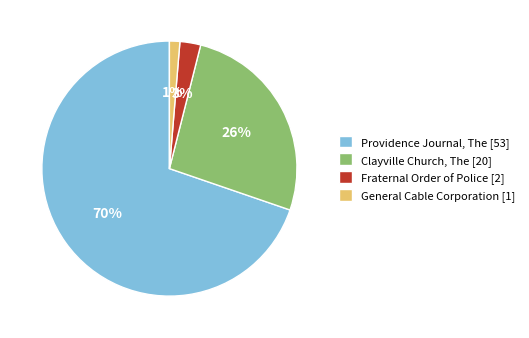

Between Fraternal Order of Police [2] and Clayville Church, The [20], which is larger?

Clayville Church, The [20]